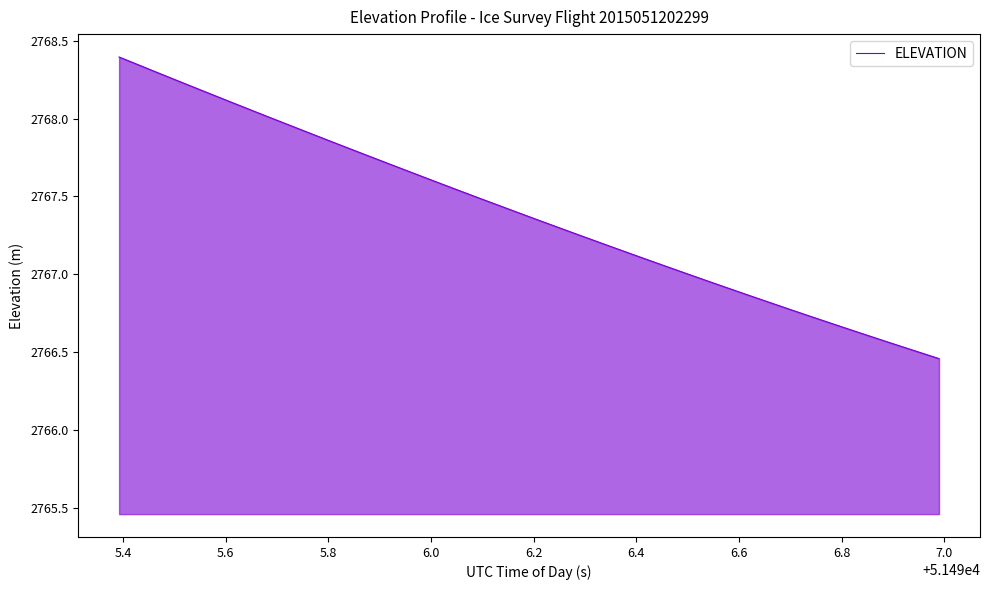

What is the difference between the maximum and minimum values?

1.9